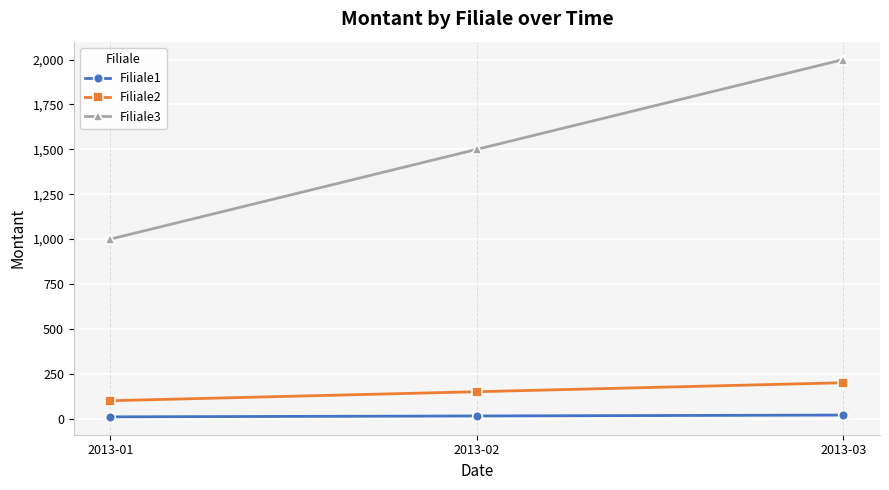

Which series has the largest range (max minus min)?

Filiale3